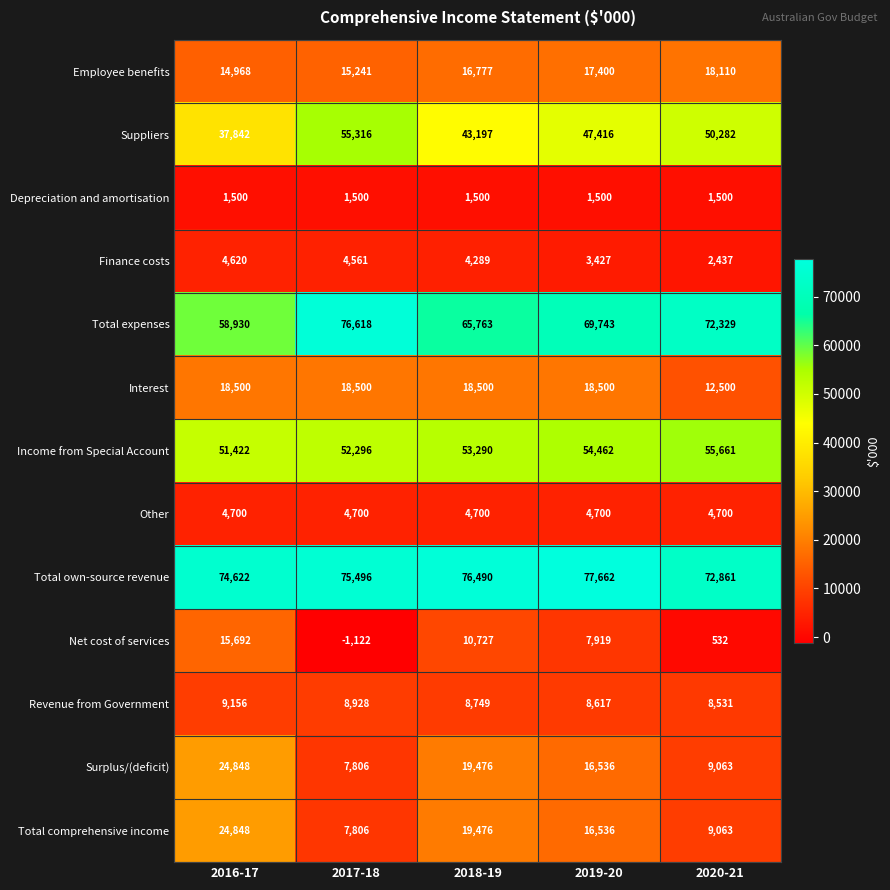

What is the difference between the maximum and minimum values in the Total comprehensive income series?

17042